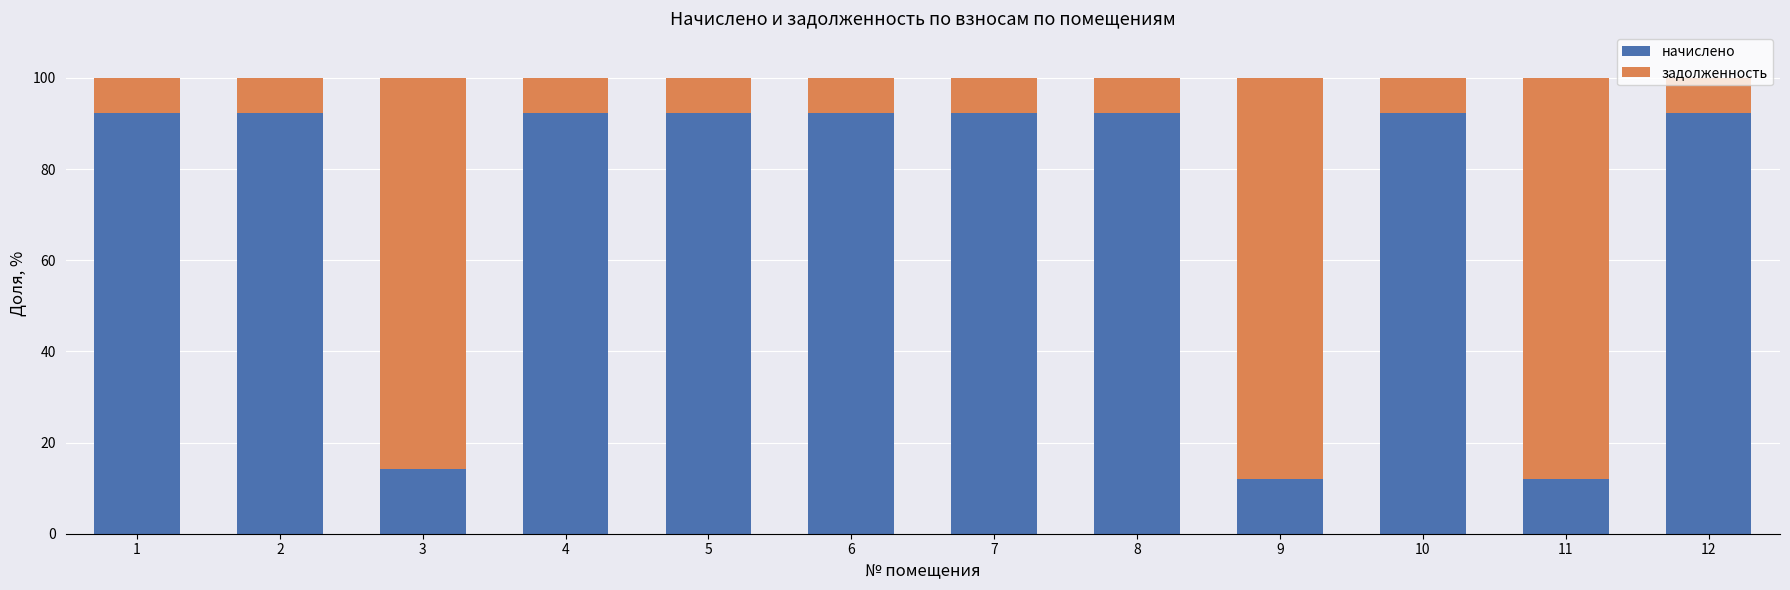

The value of начислено at 7 is 92.3. True or false?

True